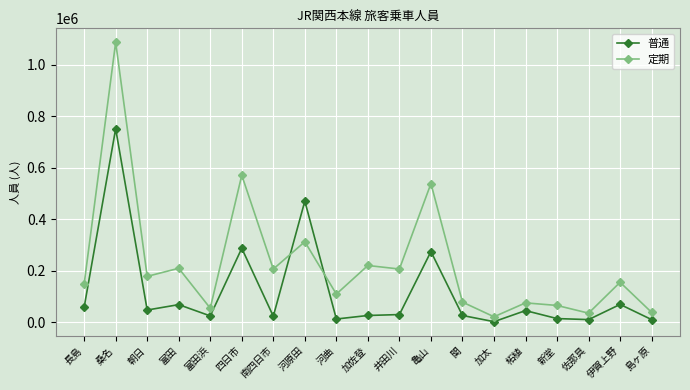

What is the label of the 6th point from the left?

四日市